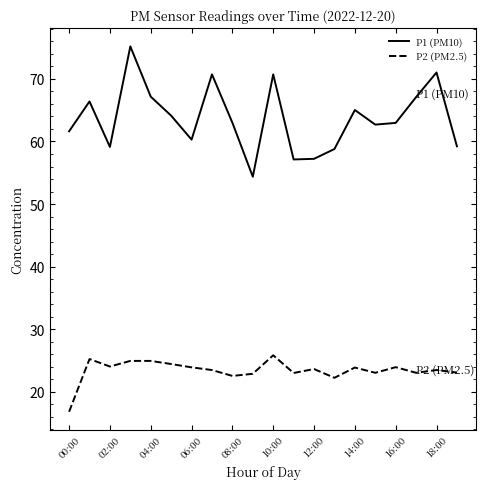

Rank the series by their maximum value, from lowest to highest.

P2 (PM2.5), P1 (PM10)